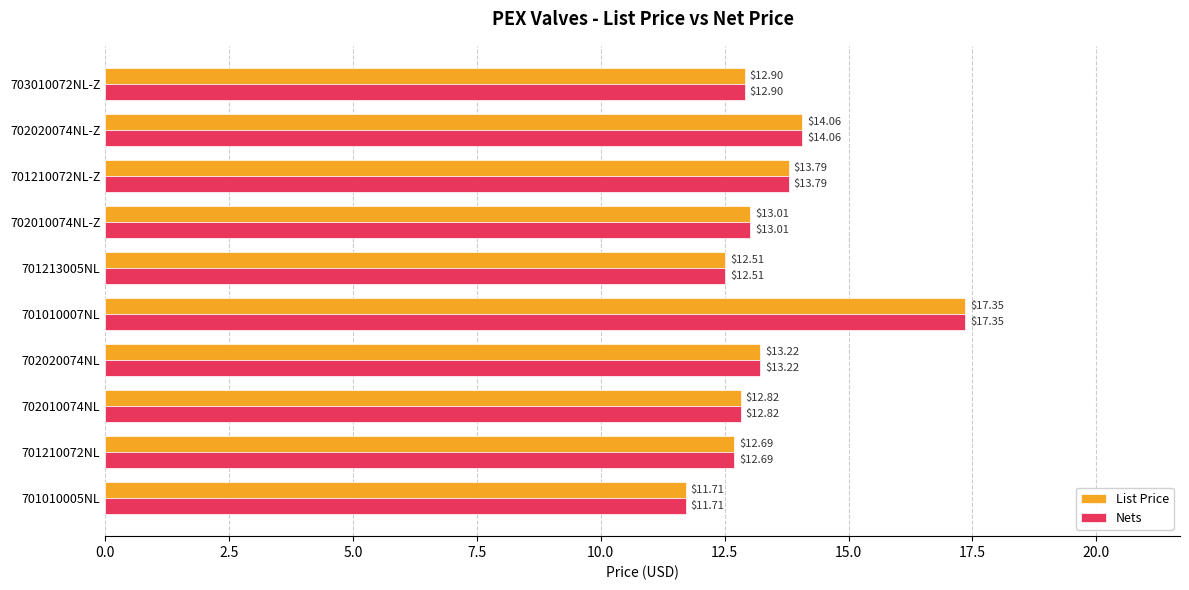

List the labels in order of Nets value, largest first.

701010007NL, 702020074NL-Z, 701210072NL-Z, 702020074NL, 702010074NL-Z, 703010072NL-Z, 702010074NL, 701210072NL, 701213005NL, 701010005NL